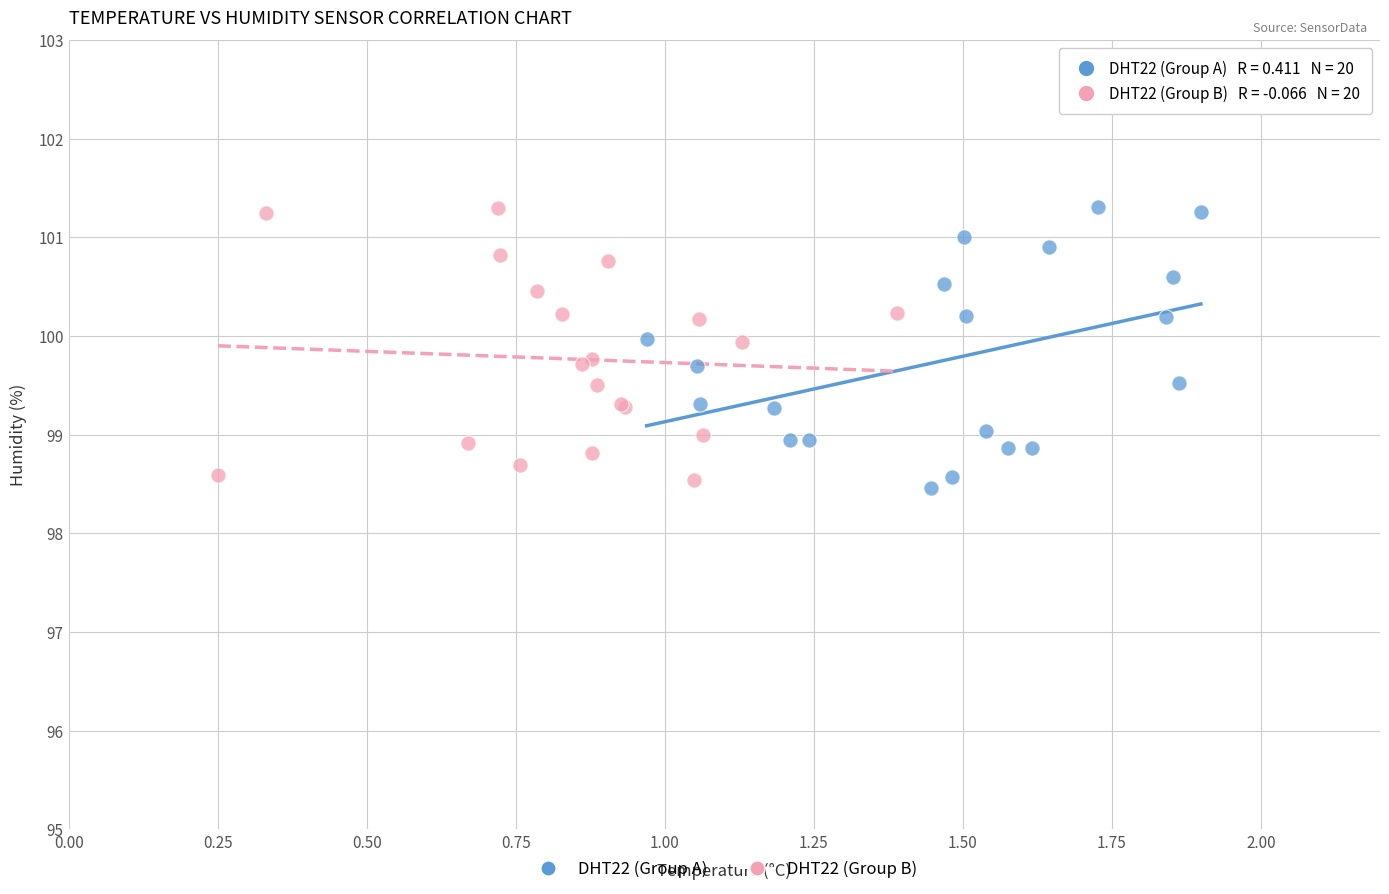

What are all the series names shown in the legend?

DHT22 (Group A), DHT22 (Group B)